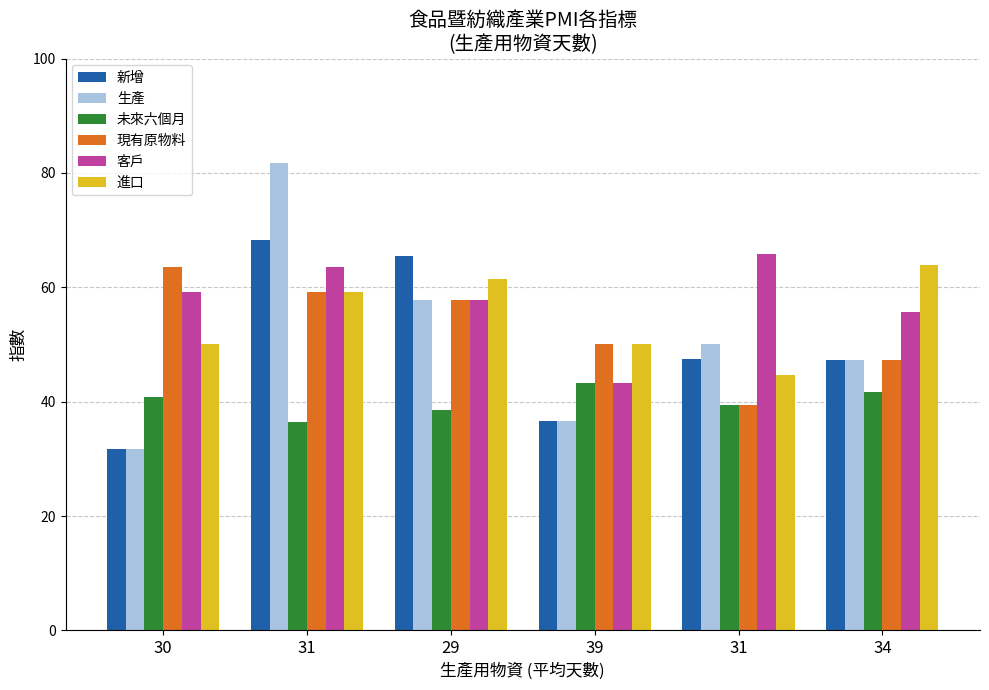

What is the difference between the second highest and second lowest values in the 未來六個月 series?

3.2